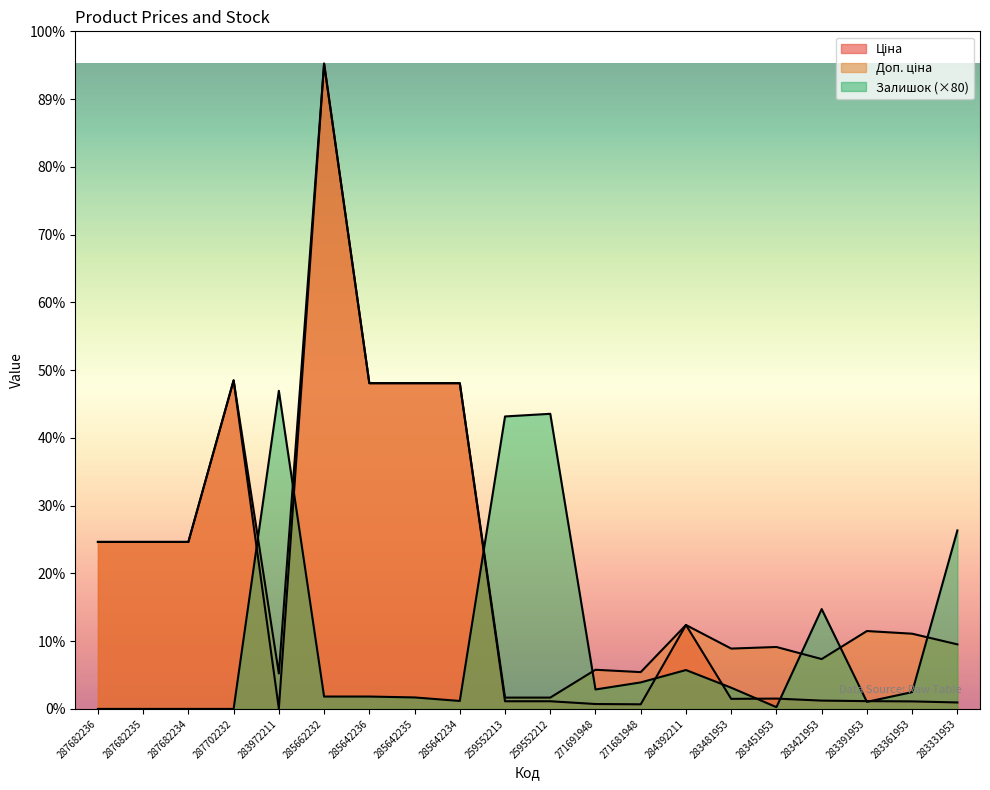

True or false: Доп. ціна has a value of 378.9 at 259552213.

False